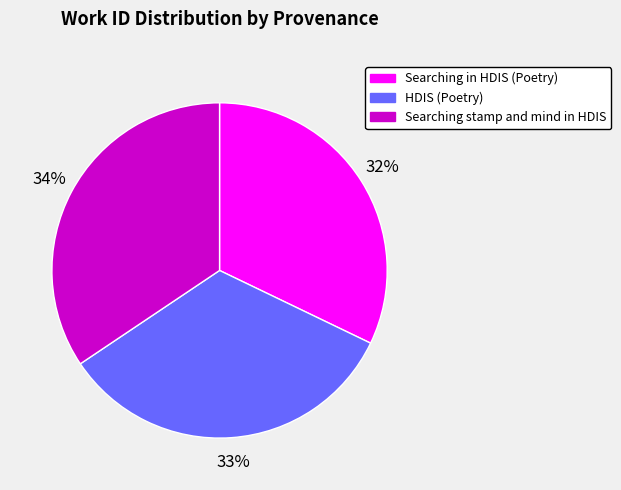

The HDIS (Poetry) slice represents 47% of the pie. True or false?

False